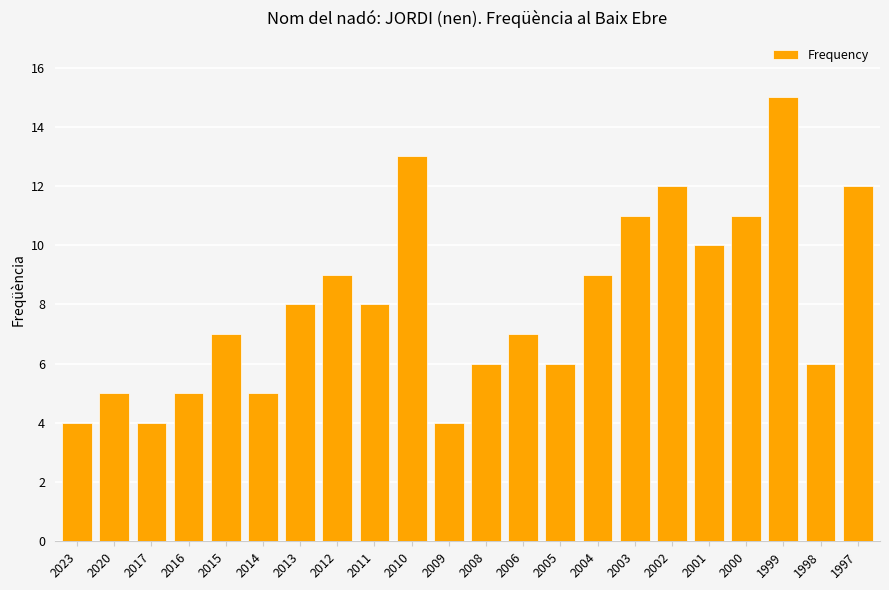

How many bars are there in total?

22